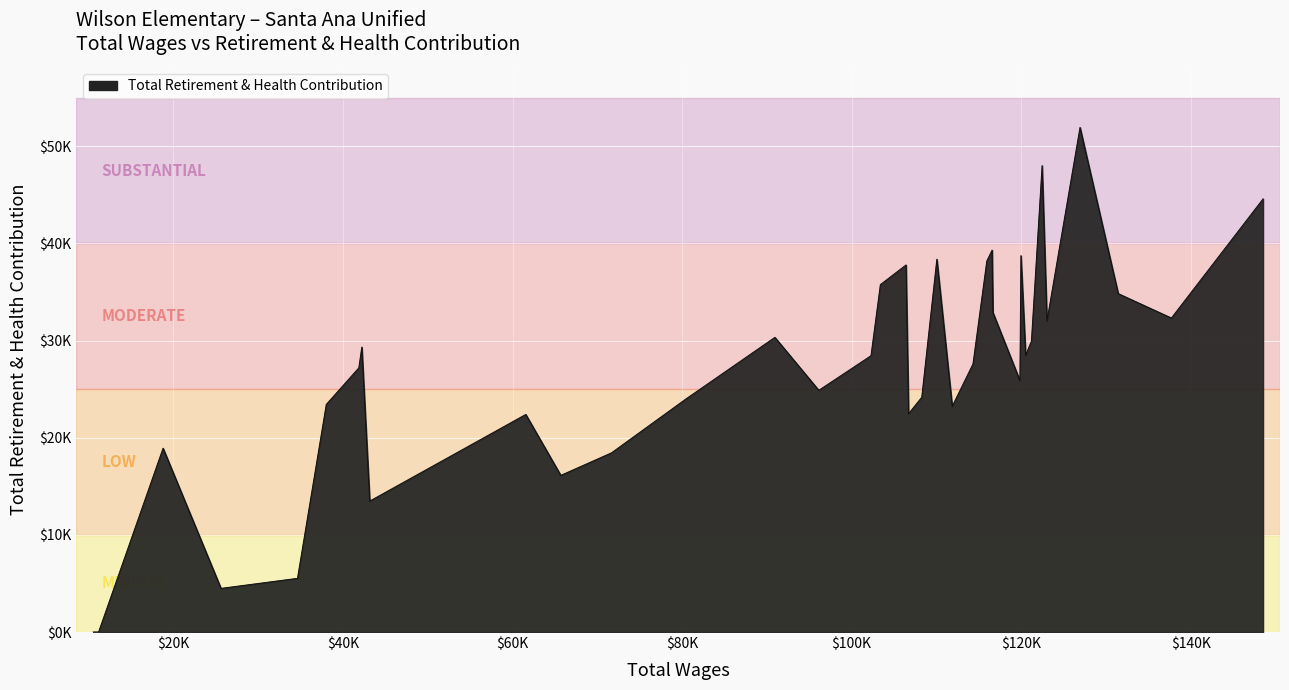

Does the chart have visible grid lines?

Yes